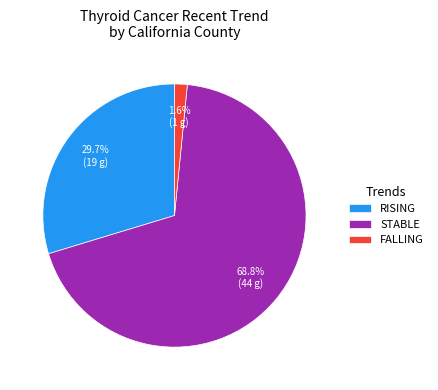

How many segments does this pie chart have?

3